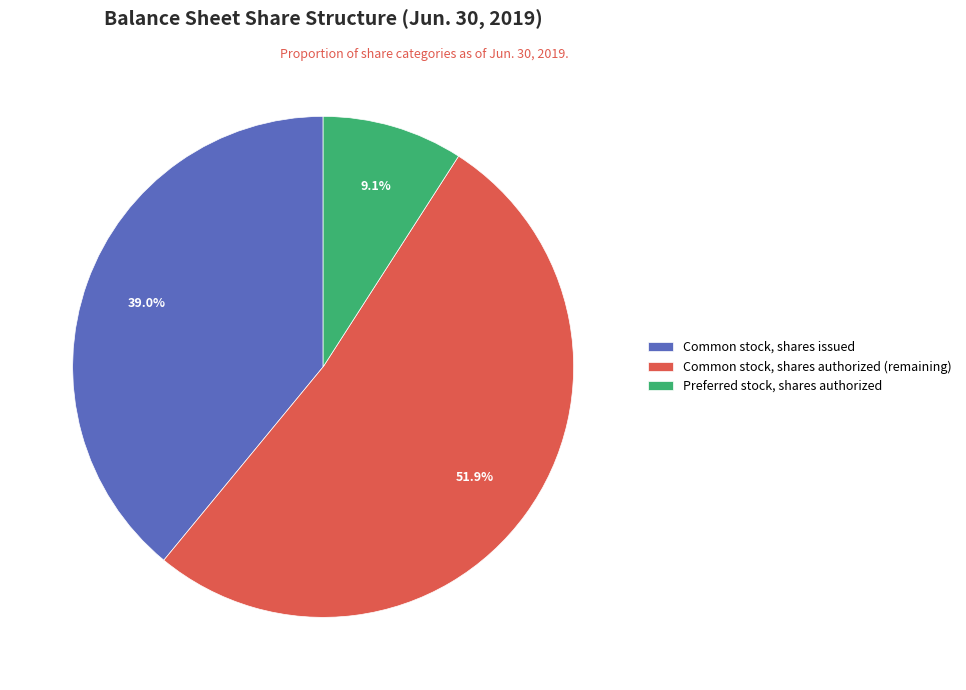

True or false: Common stock, shares issued accounts for 19% of the total.

False